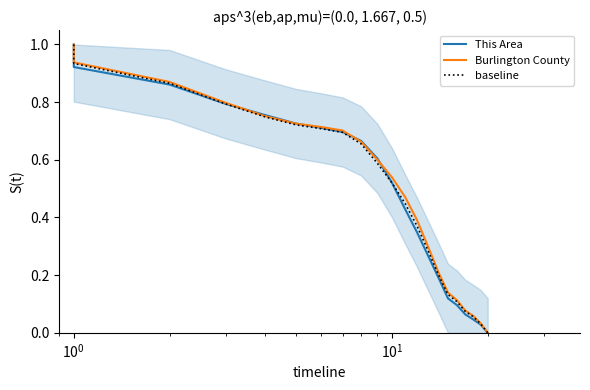

The value of This Area at $\mathdefault{10^{-2}}$ is 0.5. True or false?

False